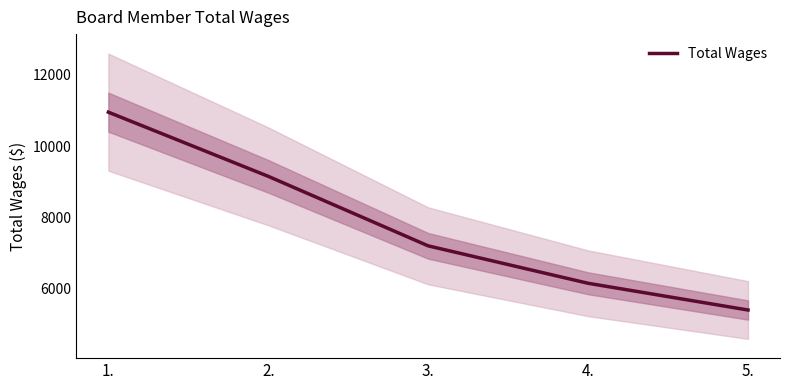

What is the average value?

7770